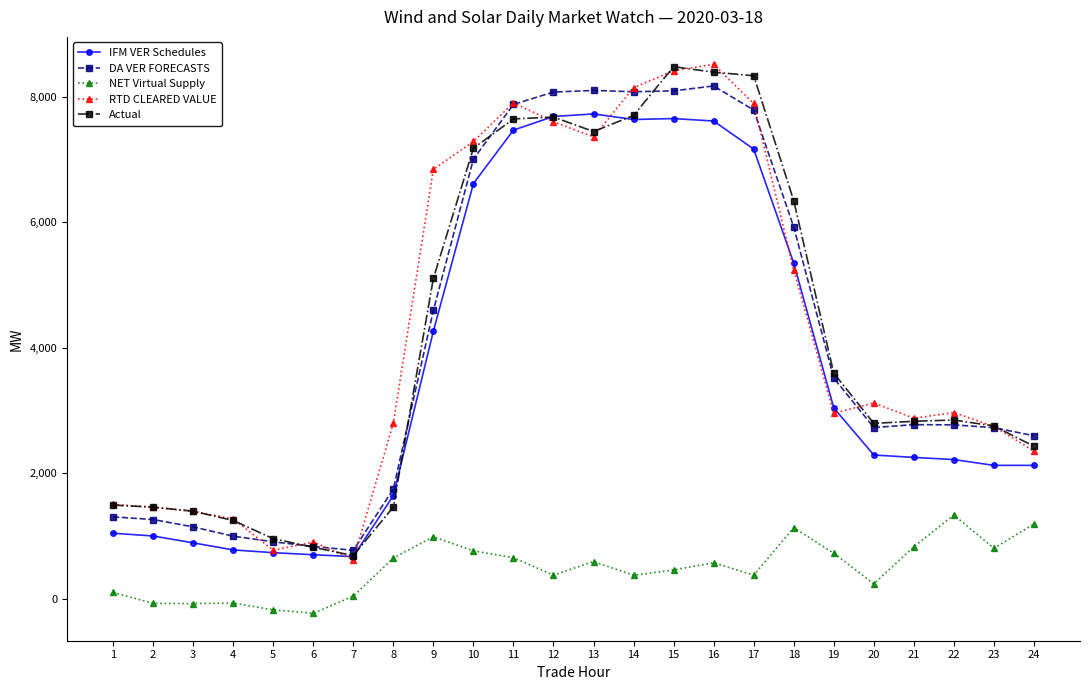

Which series has the widest spread of values?

RTD CLEARED VALUE